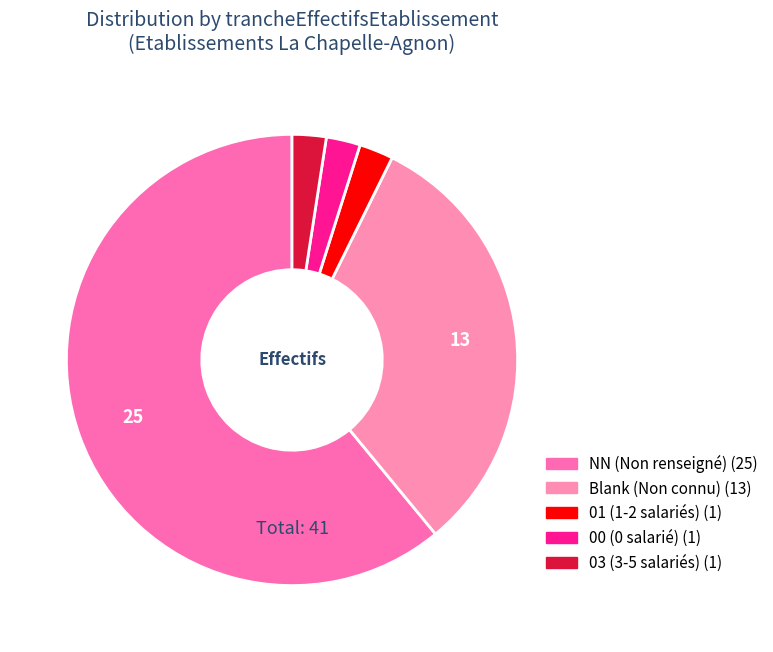

Which slice is the smallest?

03